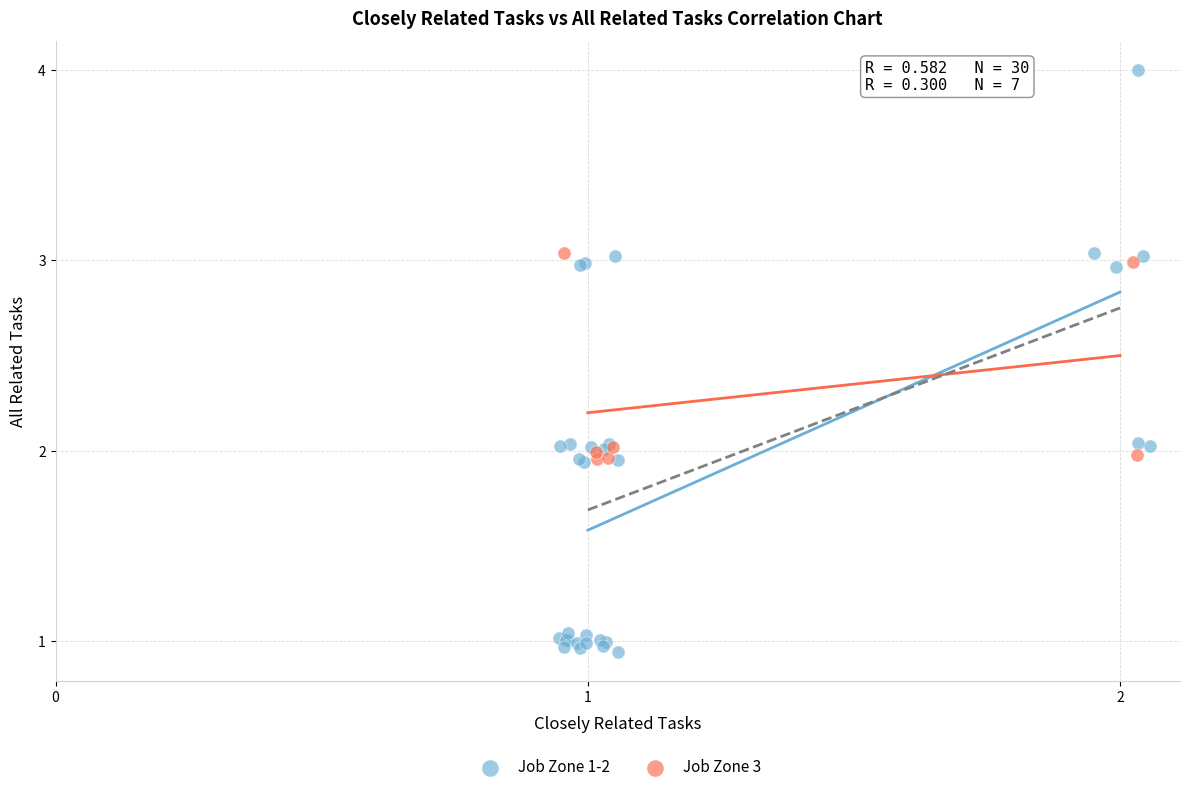

What are all the series names shown in the legend?

Job Zone 1-2, Job Zone 3